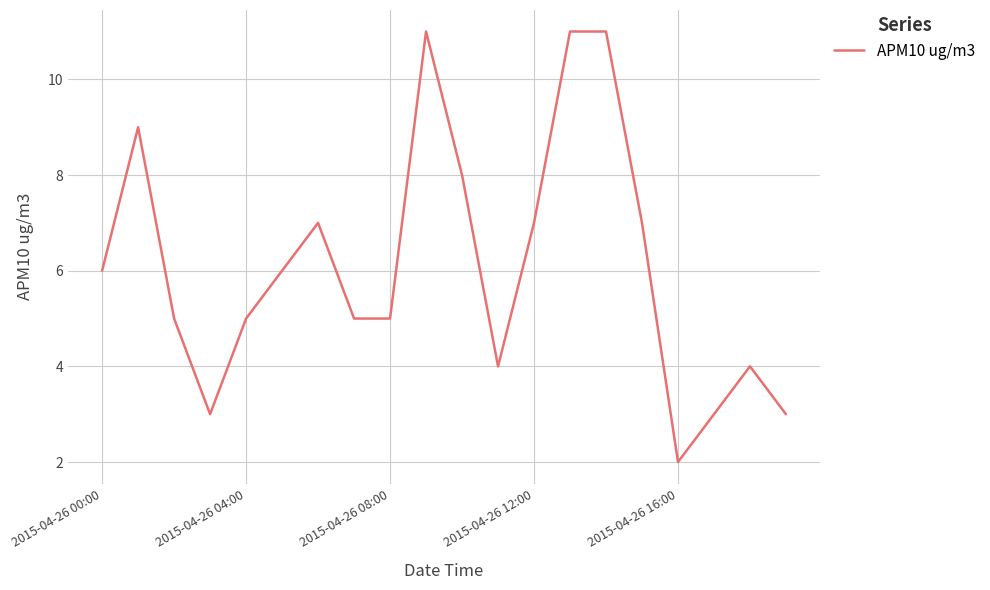

What is the difference between the maximum and minimum values?

9